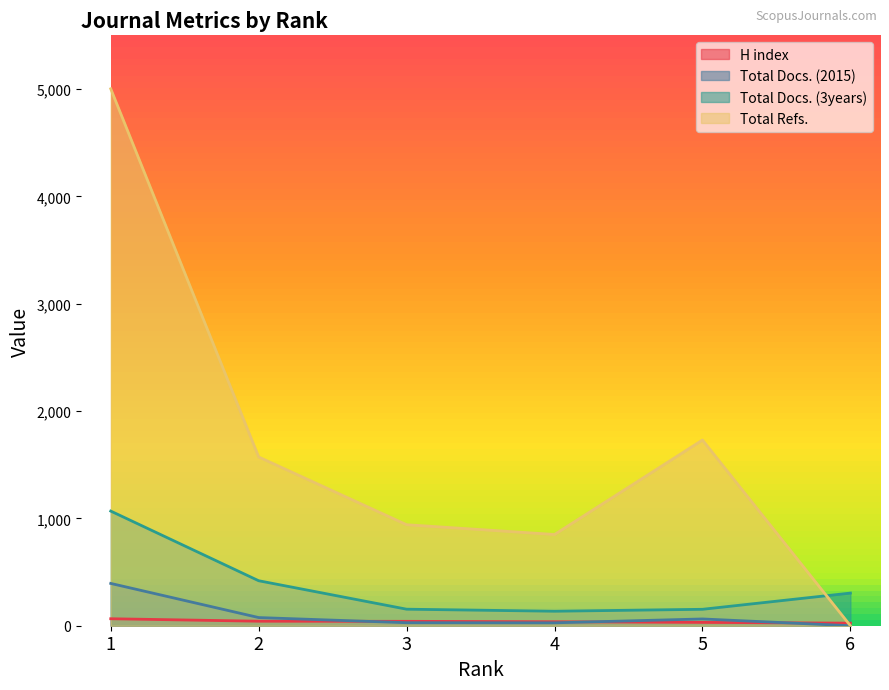

Reading left to right, what are all the values shown in this chart?

H index: 65	42	41	37	31	24
Total Docs. (2015): 394	76	28	27	63	0
Total Docs. (3years): 1068	419	154	135	153	304
Total Refs.: 5002	1572	941	850	1730	0